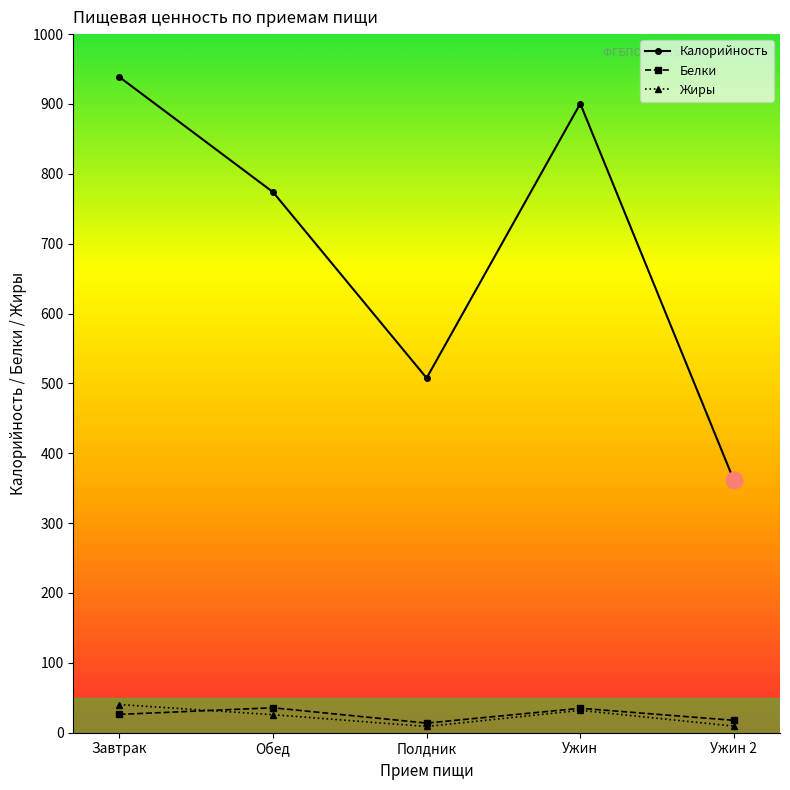

What is the difference between the maximum and minimum values in the Жиры series?

31.4